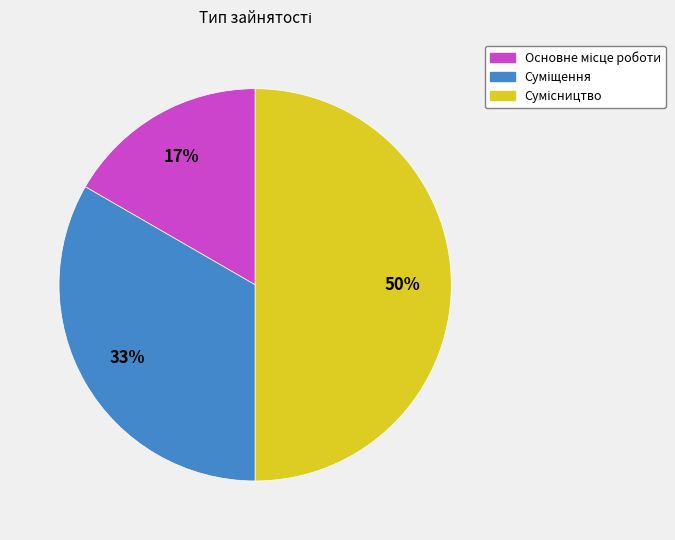

To the nearest percent, what is the difference between the largest and smallest slice percentages?

33%